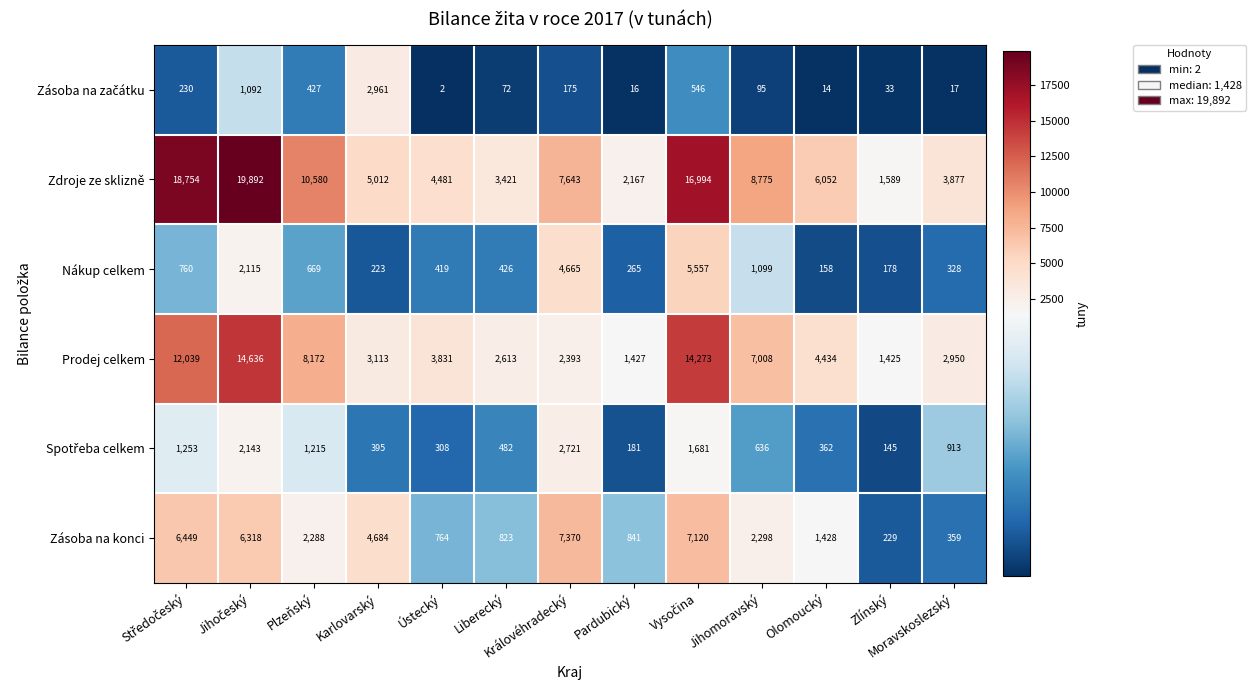

Count the number of categories in the chart.

13